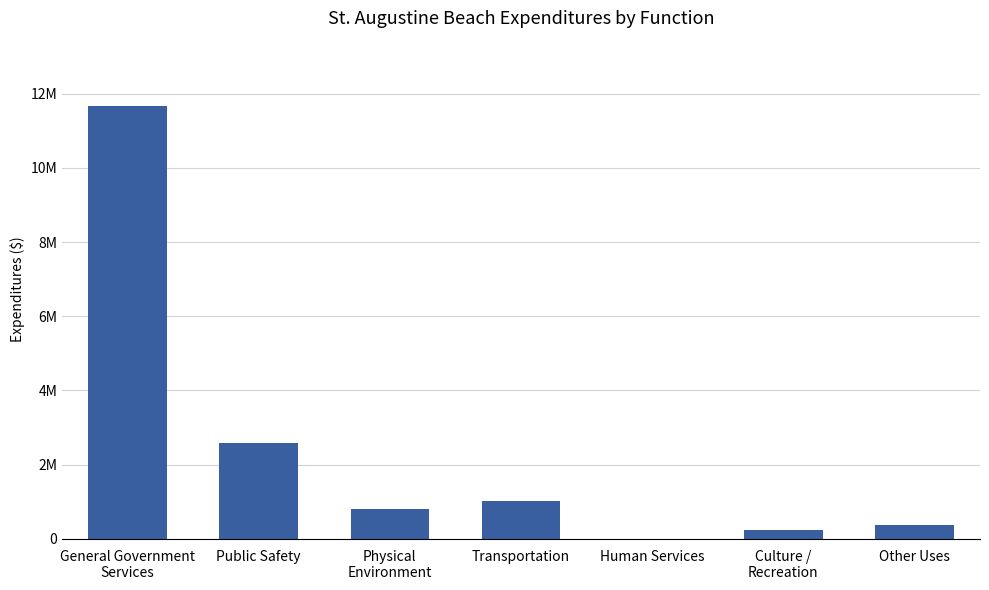

Are the bars horizontal?

No